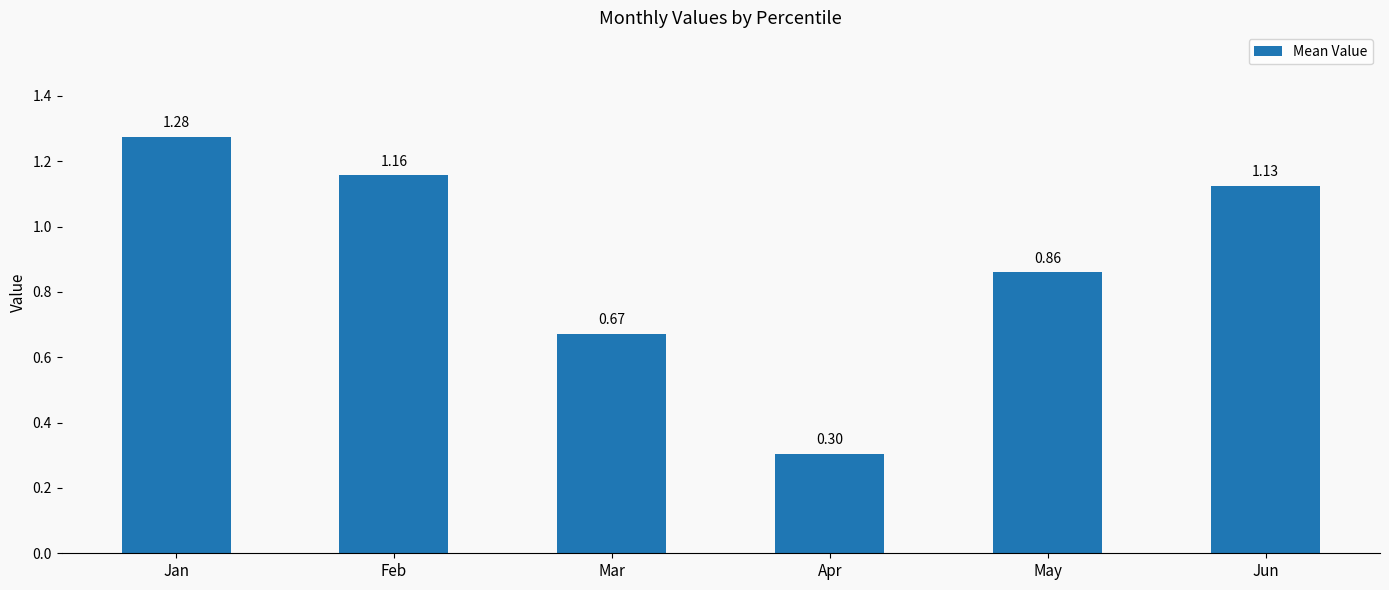

Rank the categories by value from lowest to highest.

Apr, Mar, May, Jun, Feb, Jan